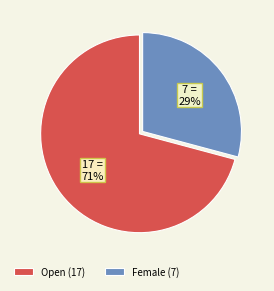

To the nearest percent, what percentage of the pie is Female?

29%